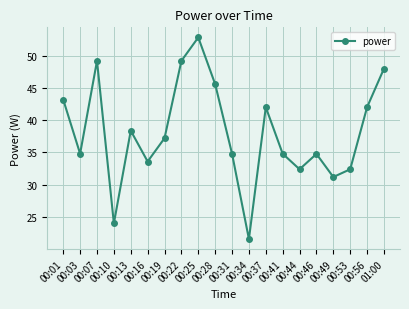

Reading left to right, list all the values displayed in this chart.

43.2	34.8	49.2	24.0	38.4	33.6	37.2	49.2	52.8	45.6	34.8	21.6	42.0	34.8	32.4	34.8	31.2	32.4	42.0	48.0